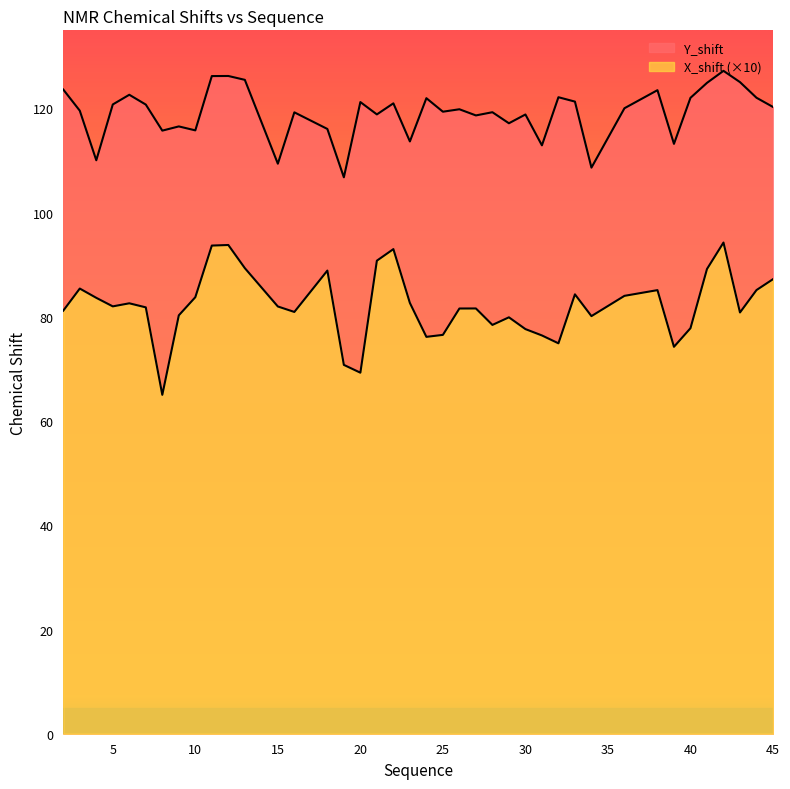

Rank the series at 13 from lowest to highest value.

X_shift, Y_shift